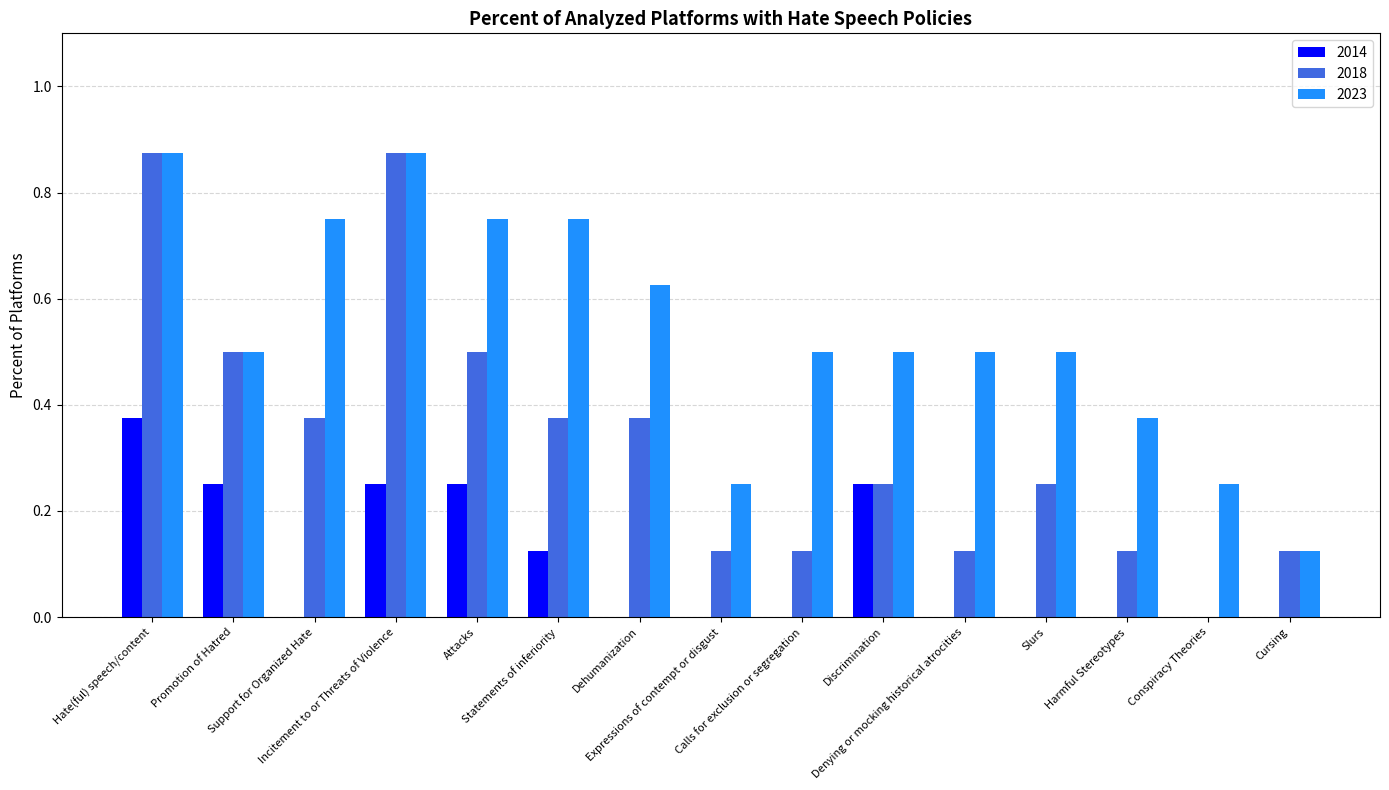

How many values in the 2018 series exceed 0?

14